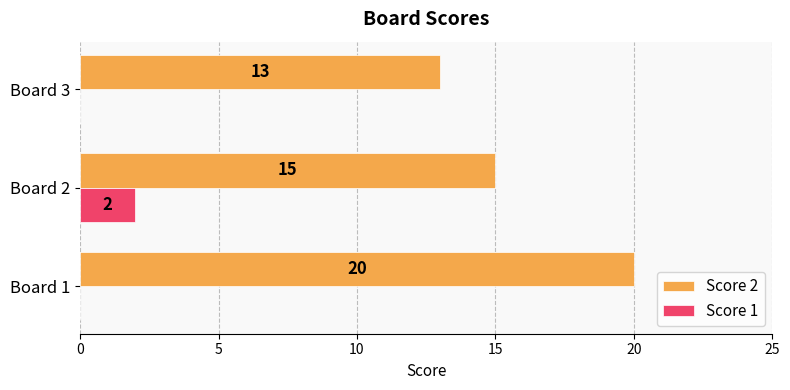

The Score 2 series shows 15 at Board 2. True or false?

True